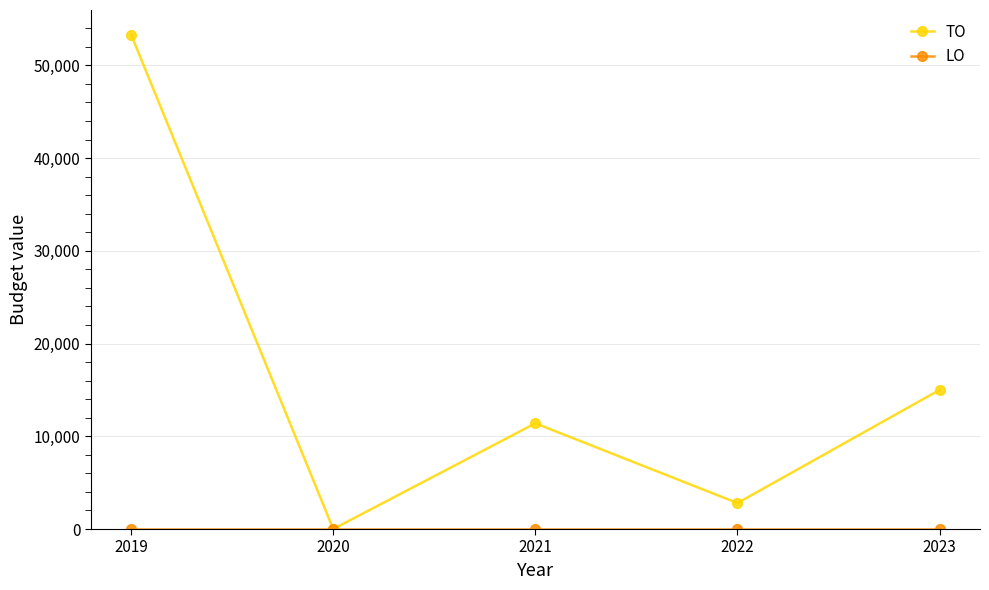

Is it true that TO equals 17935 at 2021?

False